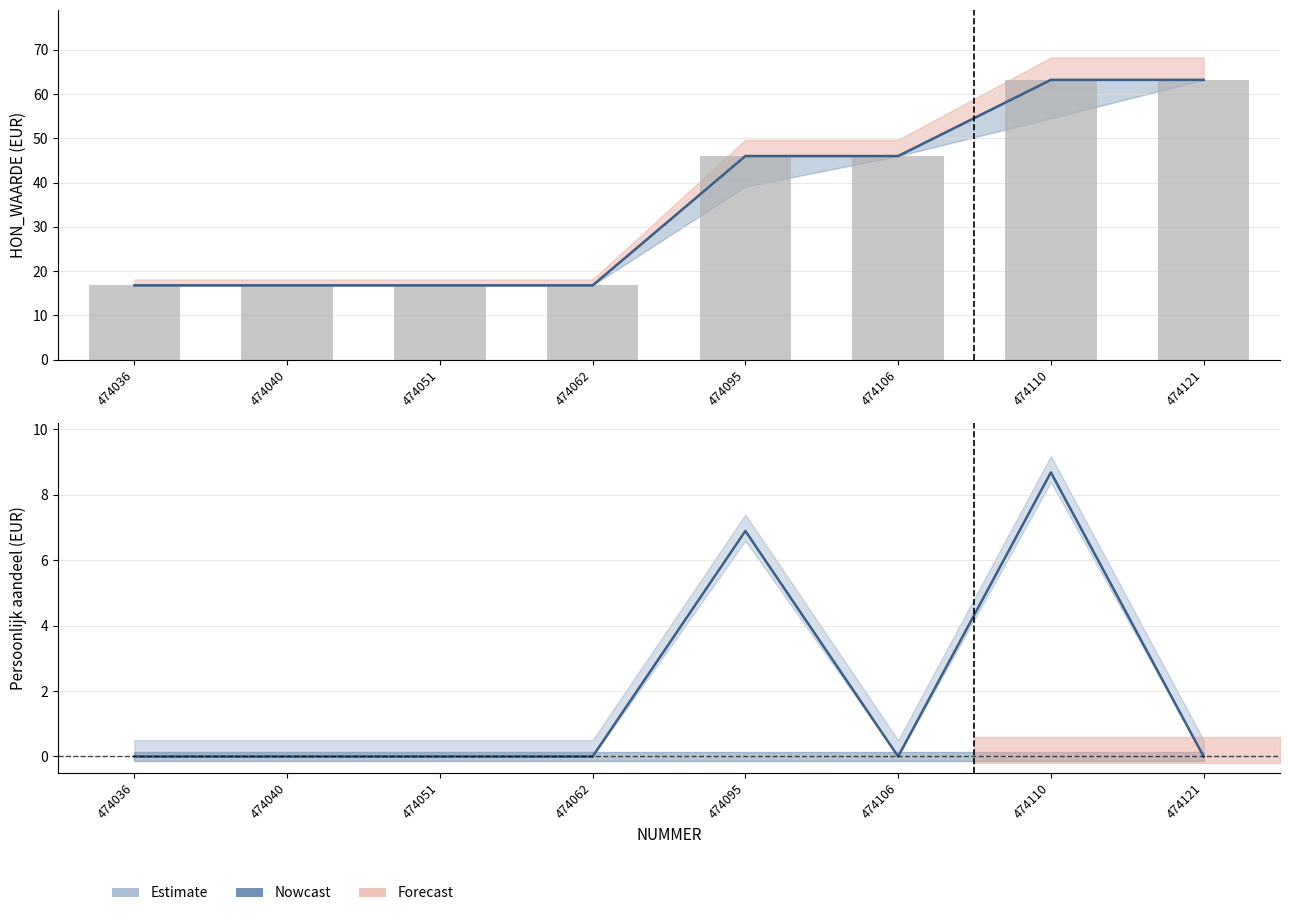

At which label does Honorarium first exceed 45?

474095